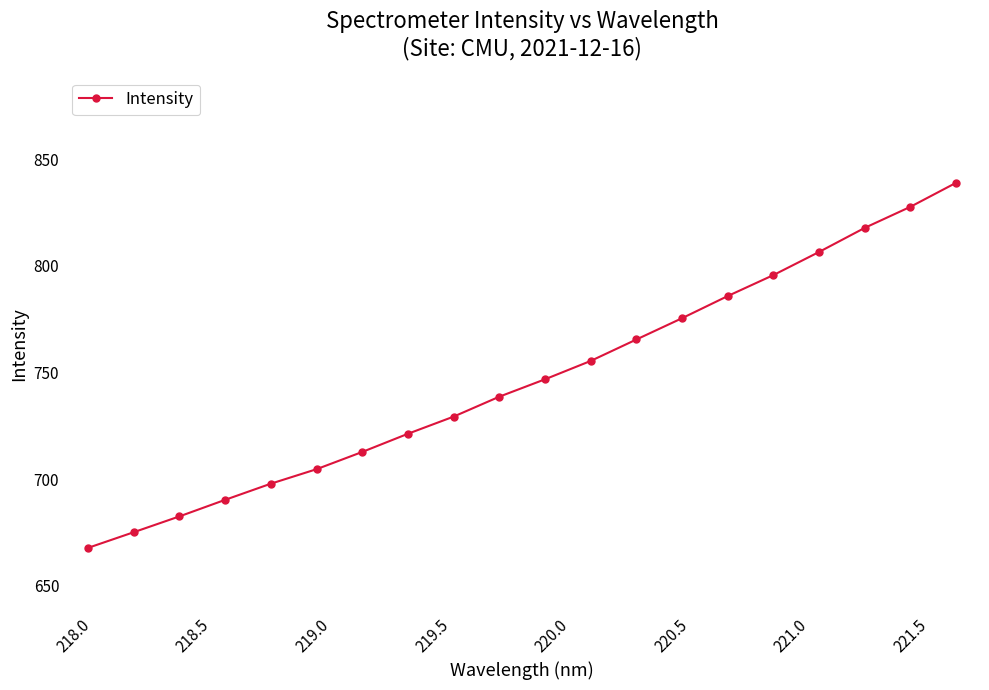

What is the value of the 4th point from the left?

690.2